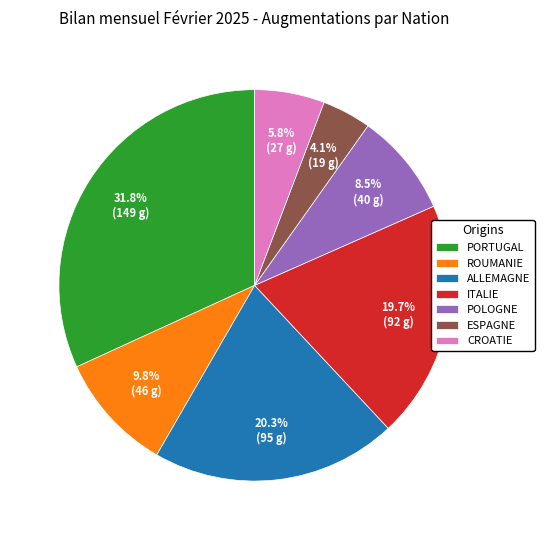

Approximately how many times larger is the value at CROATIE compared to ROUMANIE?

0.6